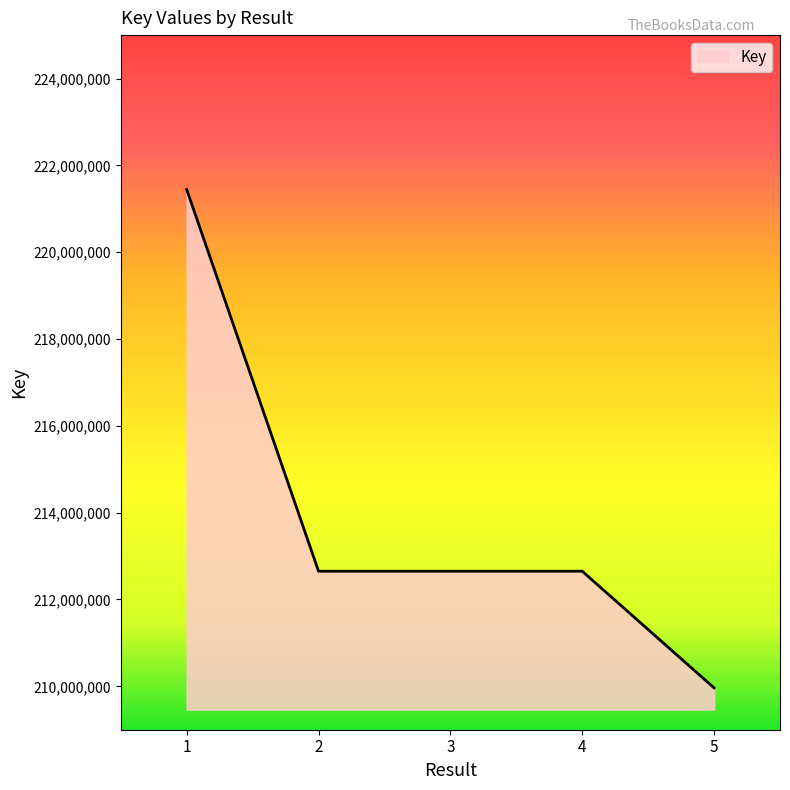

The value at 1 is 397536140. True or false?

False